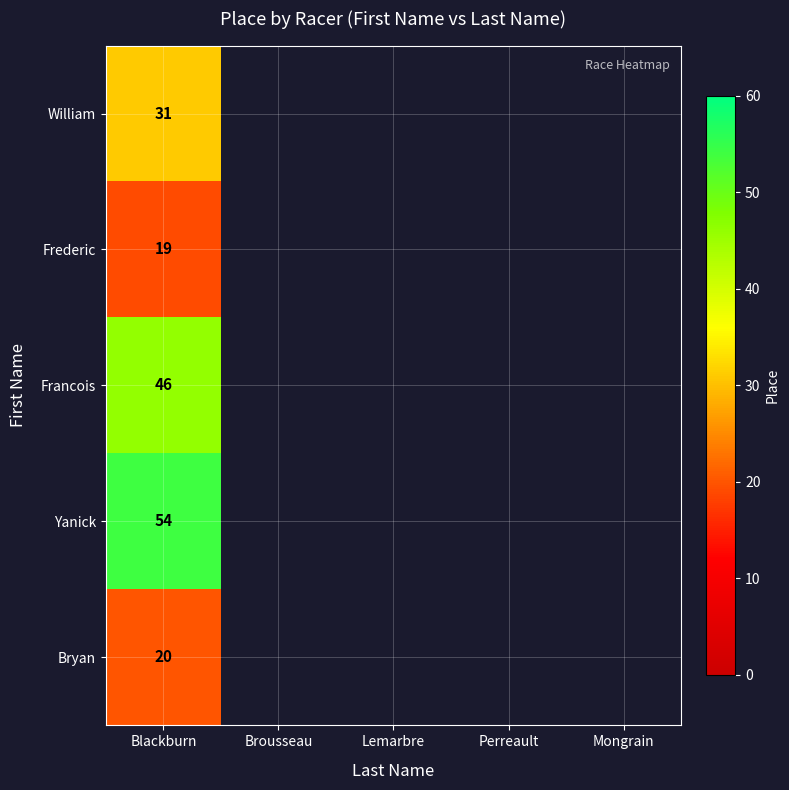

Count the number of categories in the chart.

5